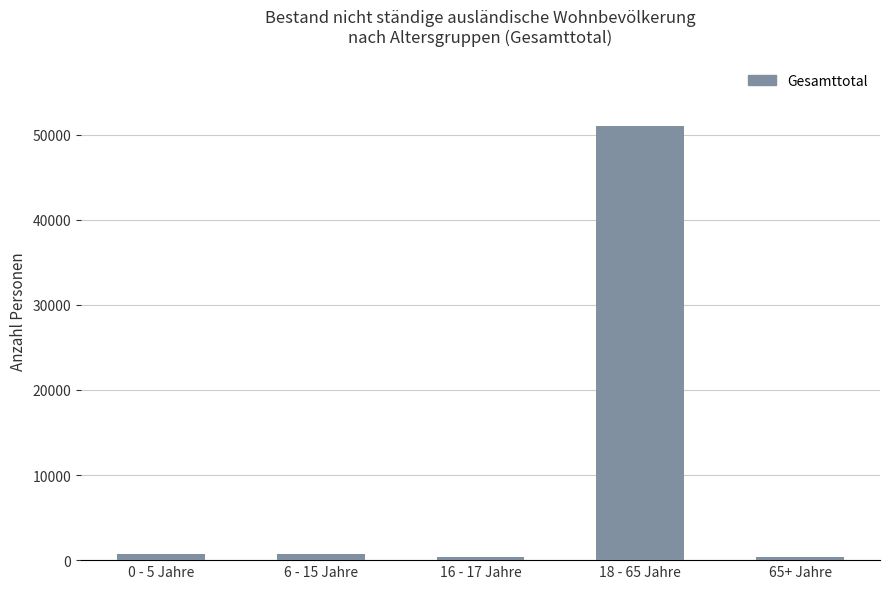

What is the approximate value at 0 - 5 Jahre, to the nearest 50?

650